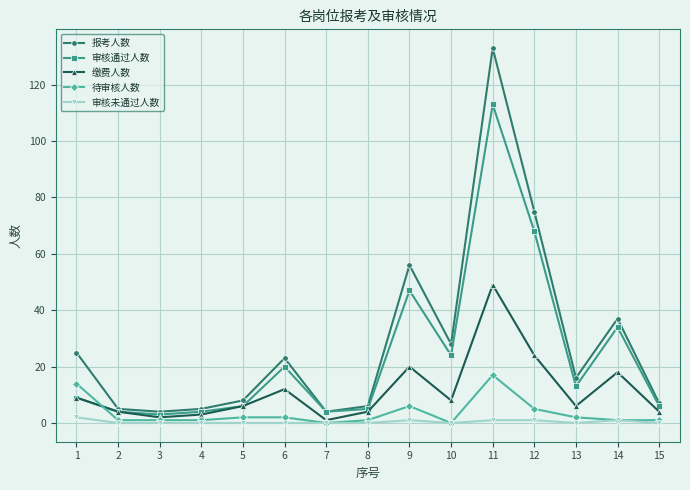

True or false: 审核未通过人数 and 审核通过人数 intersect in this chart.

False